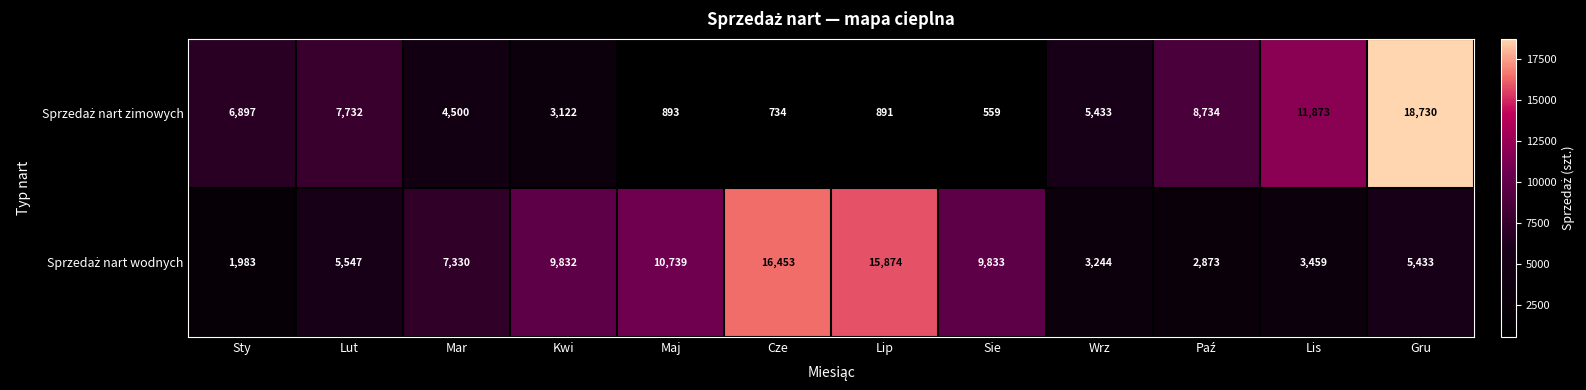

What is the difference between the highest and lowest values at Gru?

13297